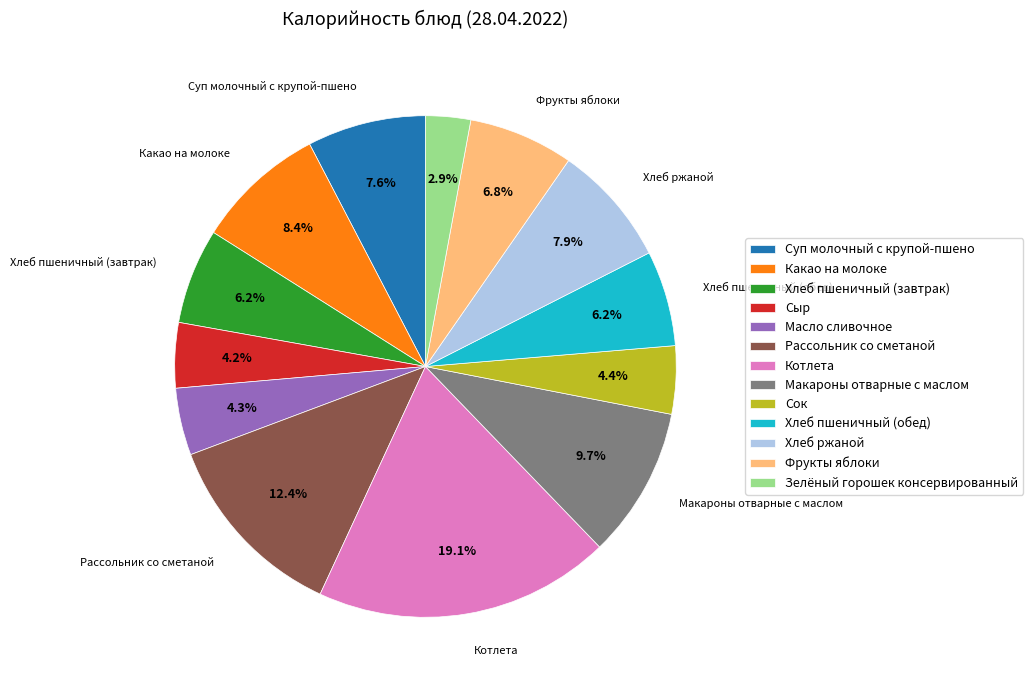

Is Макароны отварные с маслом the majority of the pie?

No